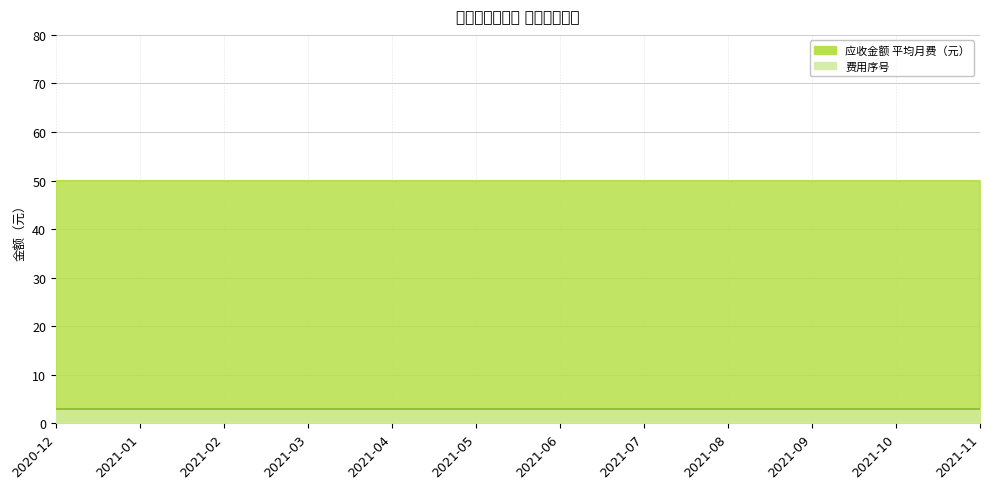

Reading left to right, transcribe all the data shown in this chart.

应收金额: 50	50	50	50	50	50	50	50	50	50	50	50
费用序号: 3	3	3	3	3	3	3	3	3	3	3	3